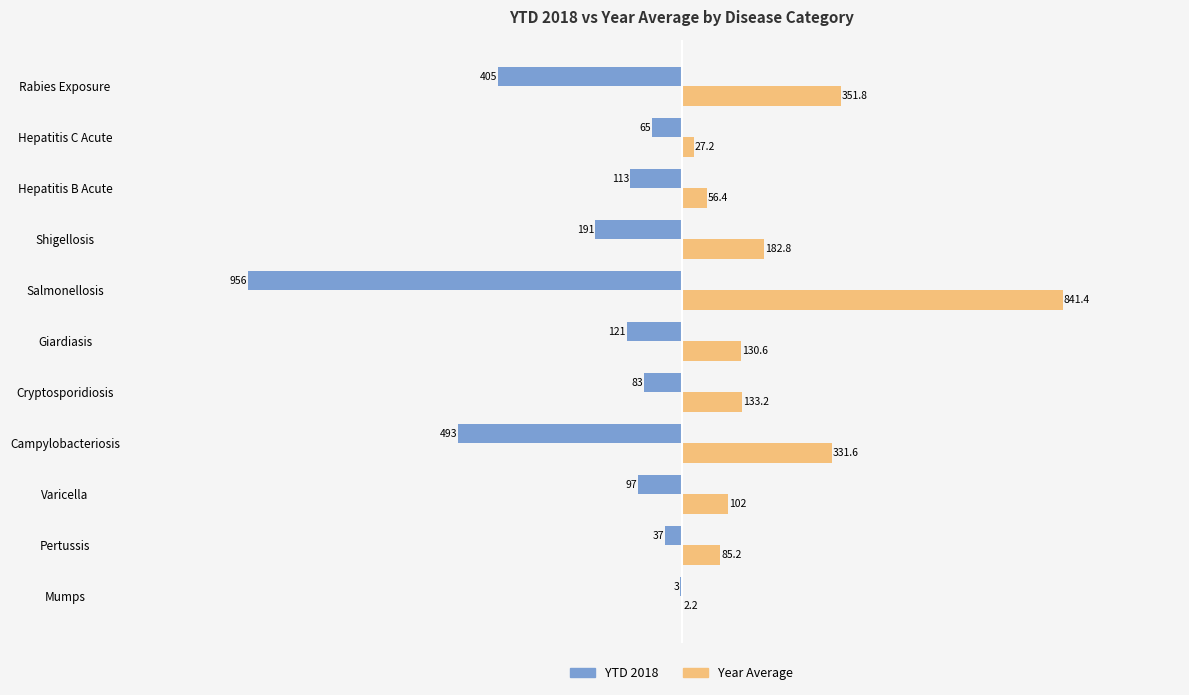

What is the average value of the Year Average series?

204.0